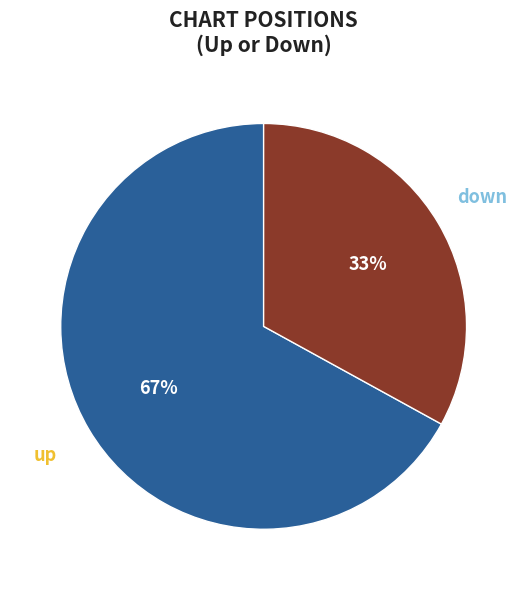

Approximately how many times larger is the value at up compared to down?

2.0